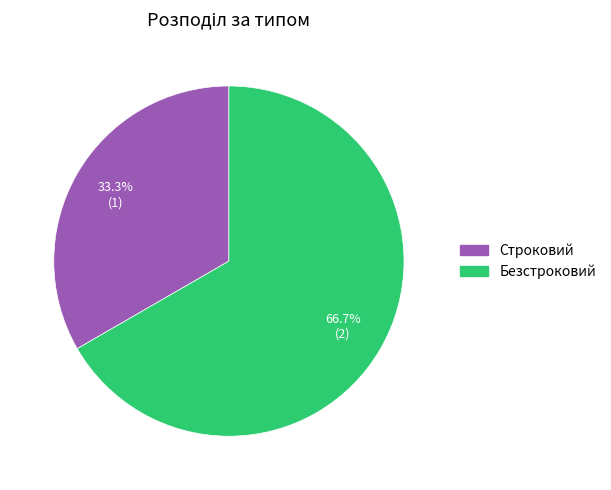

To the nearest percent, what is the average slice percentage?

50%